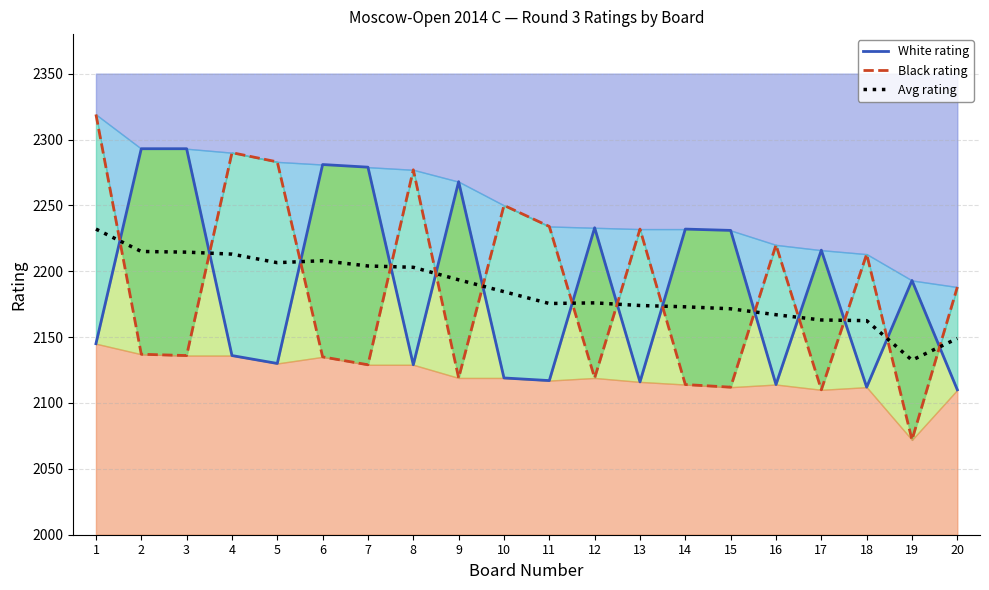

Rank the series by their average value, from highest to lowest.

White rating, Avg rating, Black rating